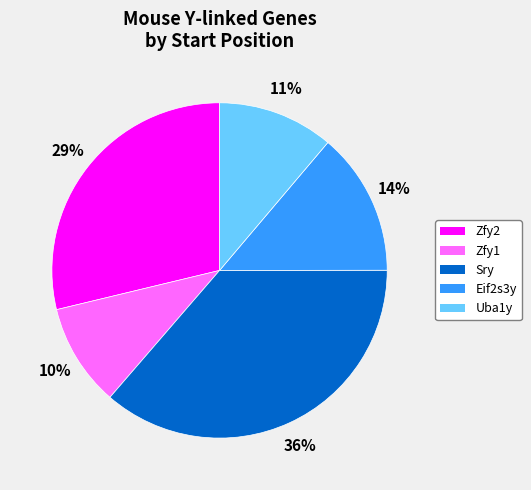

Which slice is the smallest?

Zfy1